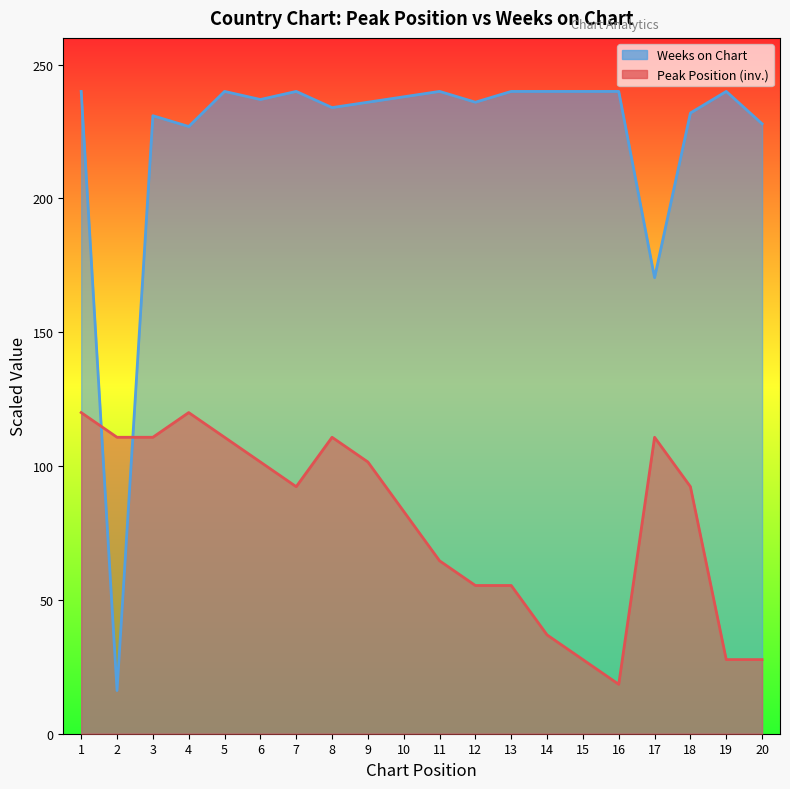

What is the spread (max minus min) of values at 16?

221.5